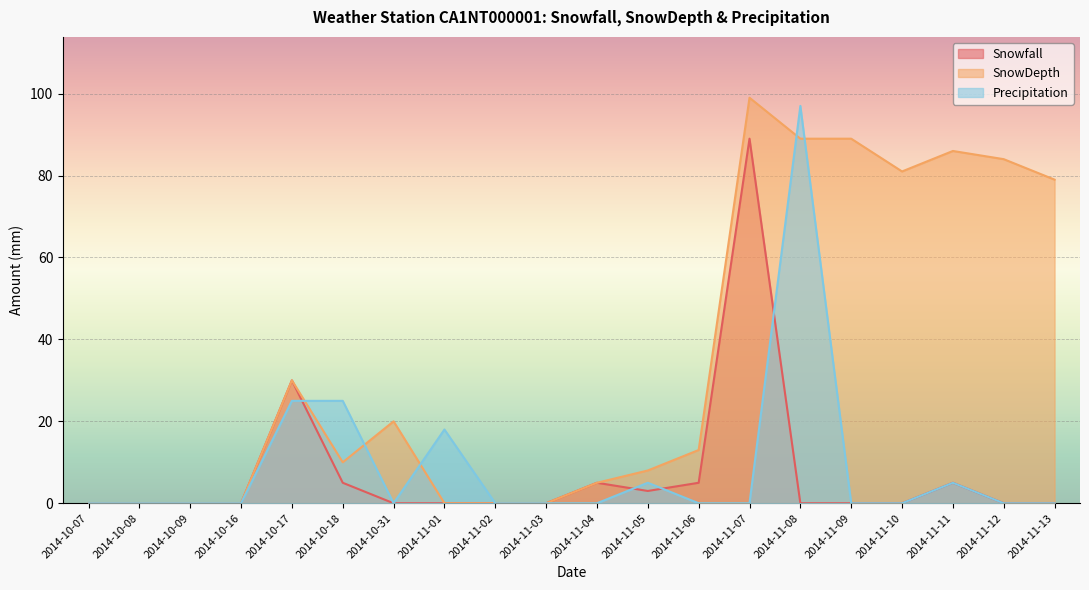

The Snowfall series shows 5 at 2014-11-11. True or false?

True